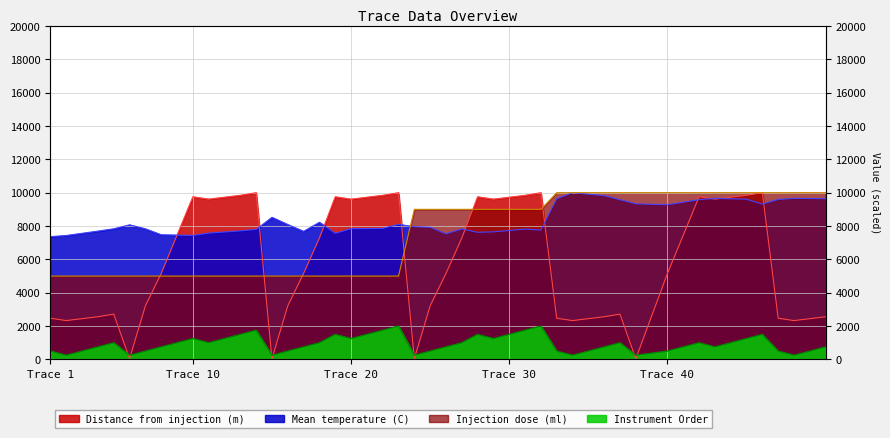

Which series ends up on top after the final intersection of Injection dose (ml) and Mean temperature (C)?

Injection dose (ml)